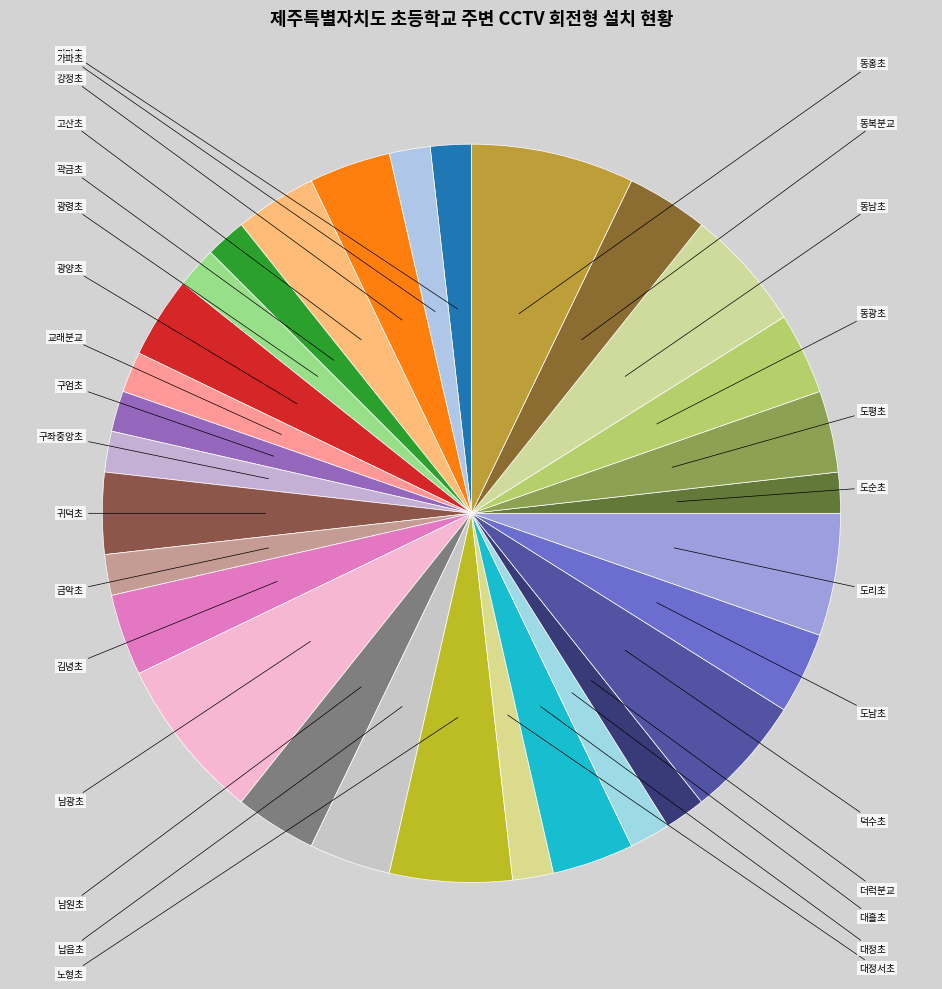

To the nearest percent, what is the combined percentage of 고산초 and 남광초?

11%